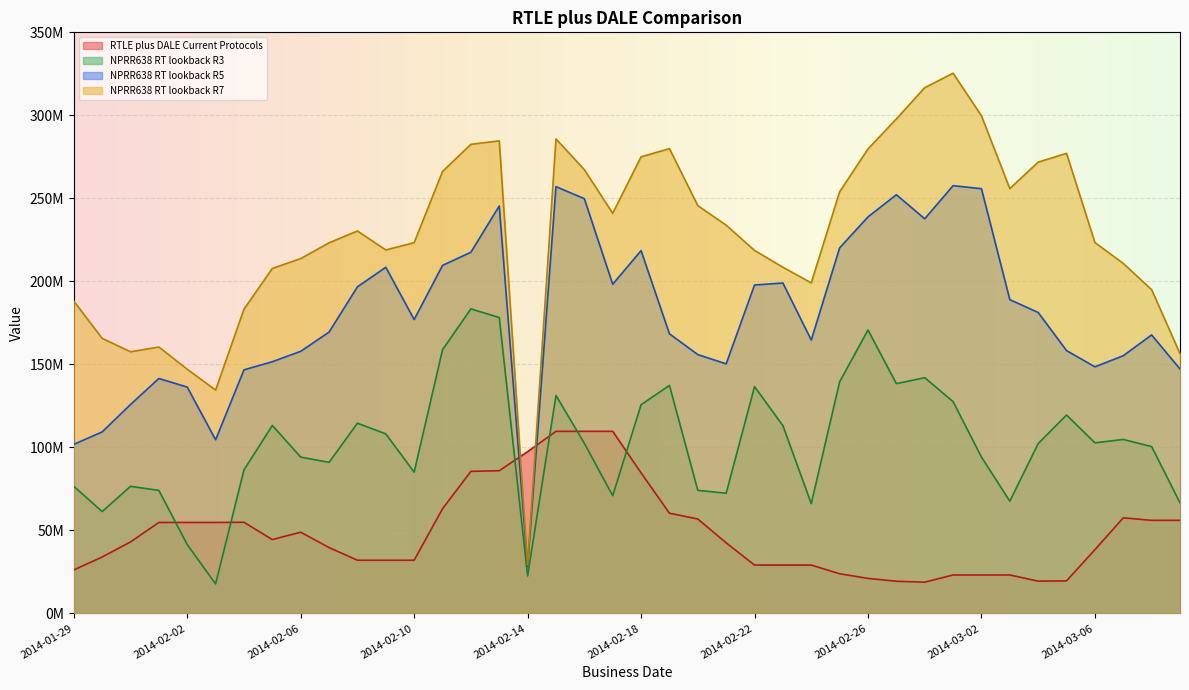

What is the approximate value of NPRR638 RT lookback R7 at 2014-02-25?

253940640.9